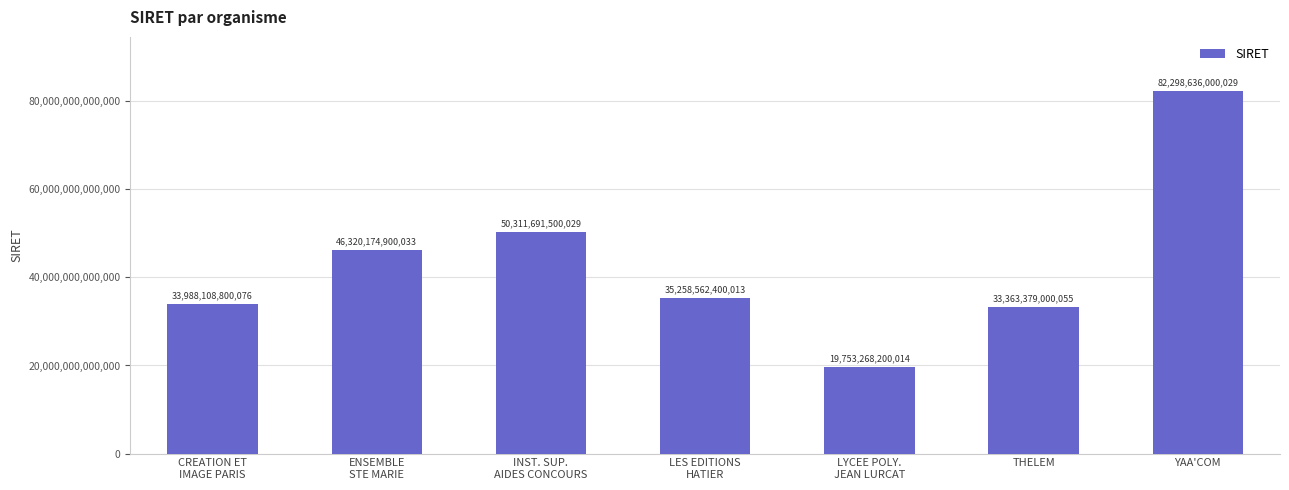

How many distinct data groups are displayed?

1